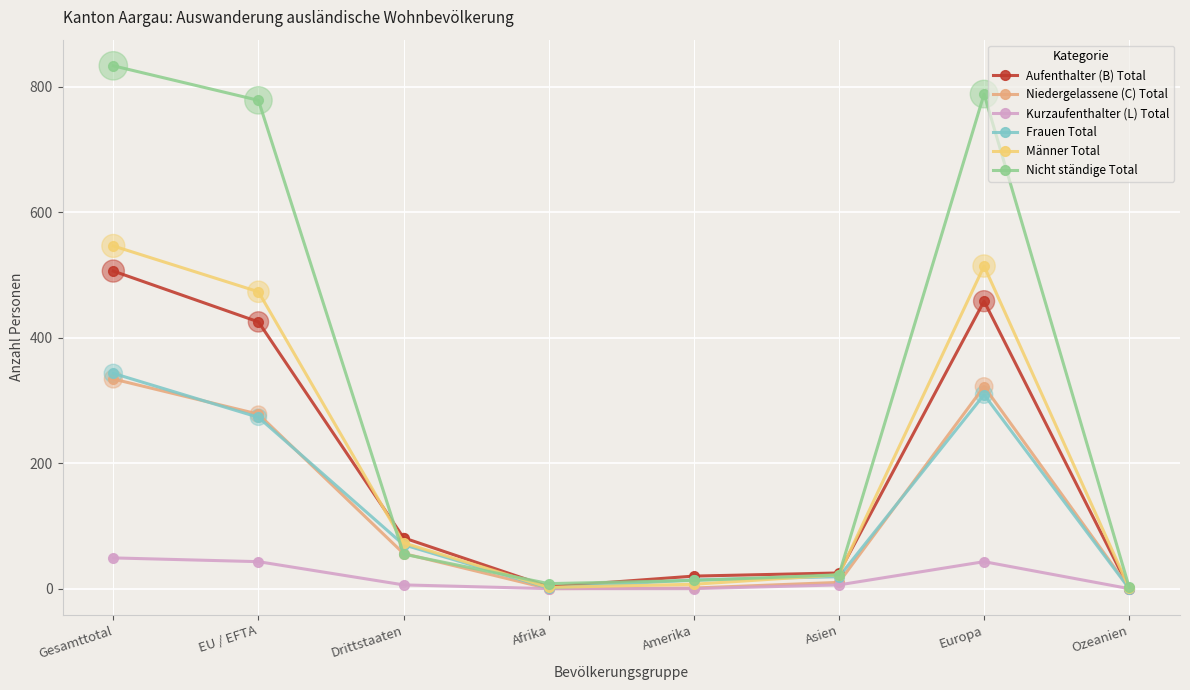

Which series has the widest spread of values?

Nicht ständige Total